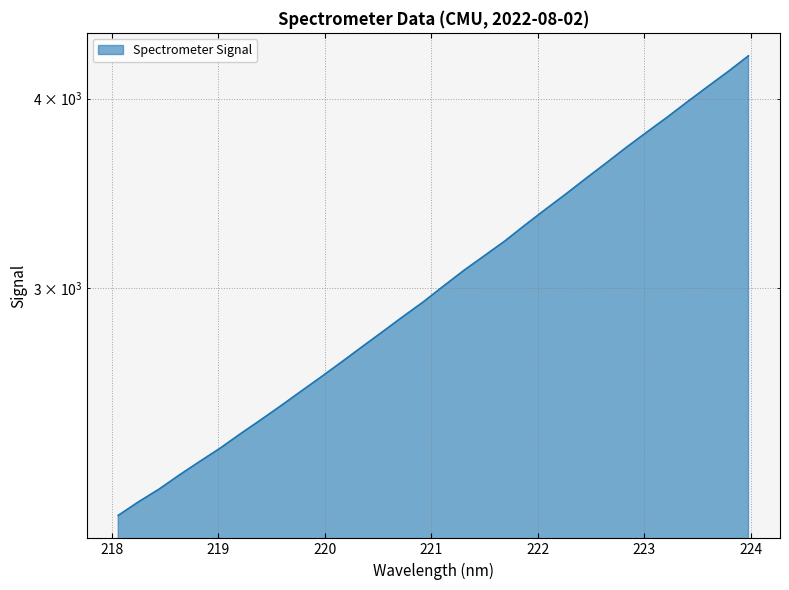

List the labels in order of value, smallest first.

218.0596, 218.2508, 218.442, 218.6332, 218.8244, 219.0156, 219.2067, 219.3979, 219.589, 219.7801, 219.9712, 220.1623, 220.3533, 220.5444, 220.7354, 220.9264, 221.1174, 221.3083, 221.4993, 221.6902, 221.8812, 222.0721, 222.263, 222.4538, 222.6447, 222.8355, 223.0264, 223.2172, 223.408, 223.5987, 223.7895, 223.9802